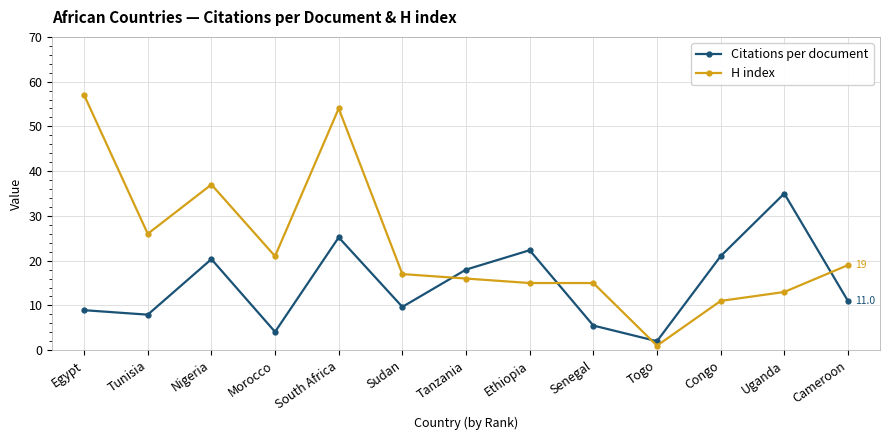

Which series ends up on top after the final intersection of H index and Citations per document?

H index